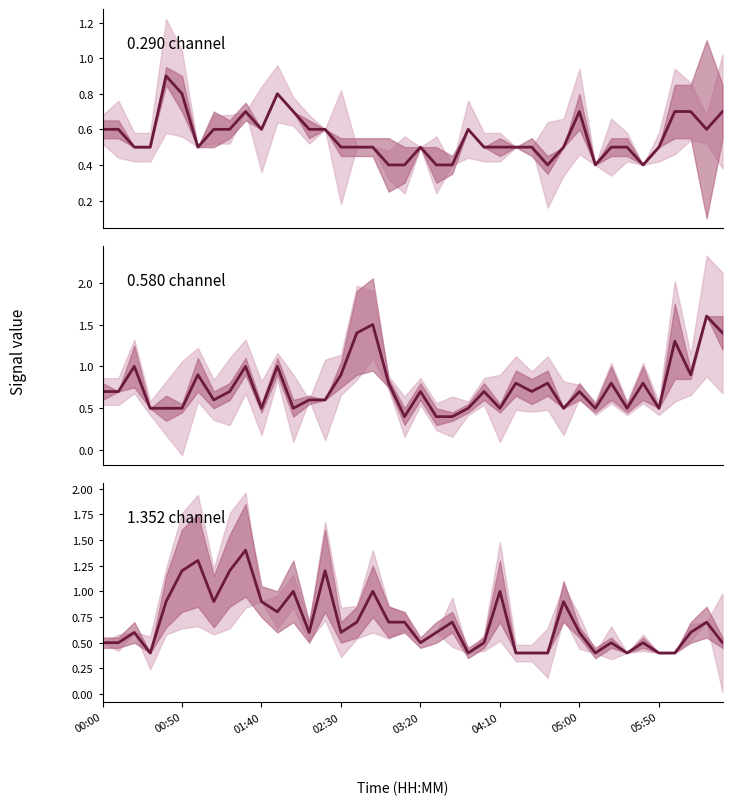

Which series ends up on top after the final intersection of 1.352 channel and 0.290 channel?

0.290 channel